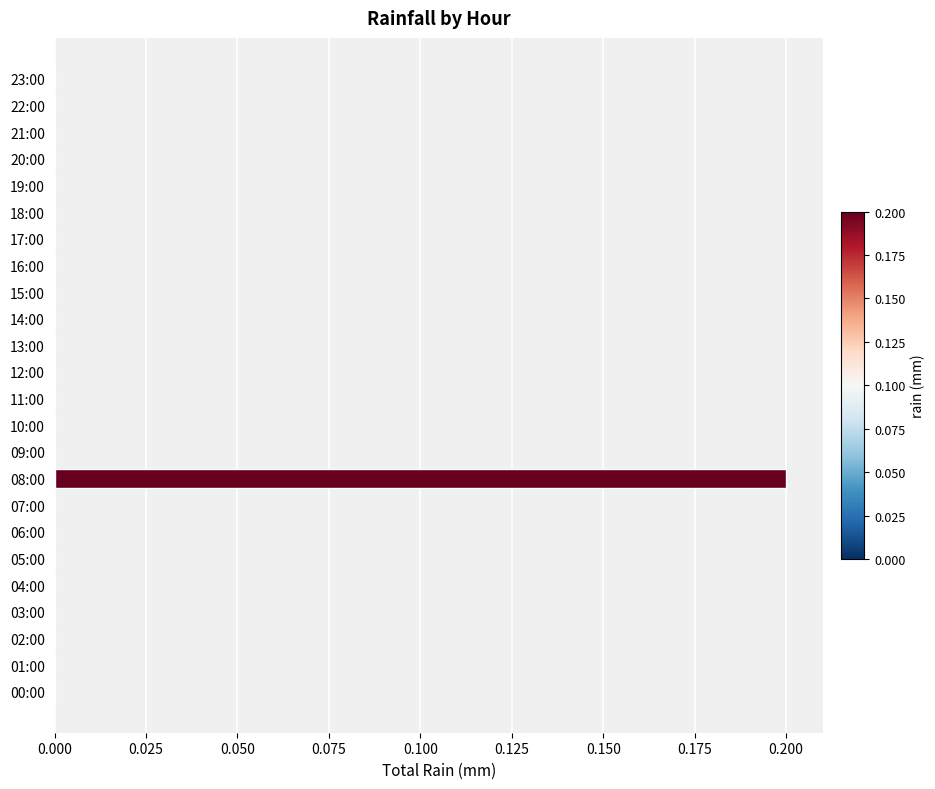

At which category does the chart reach its peak across all series?

08:00